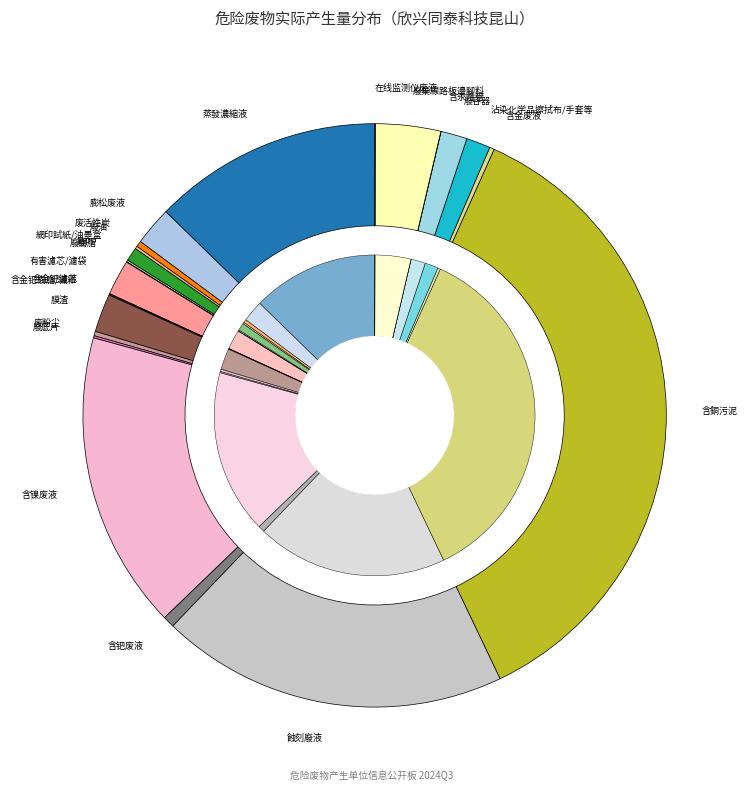

Count the number of slices in the pie.

23